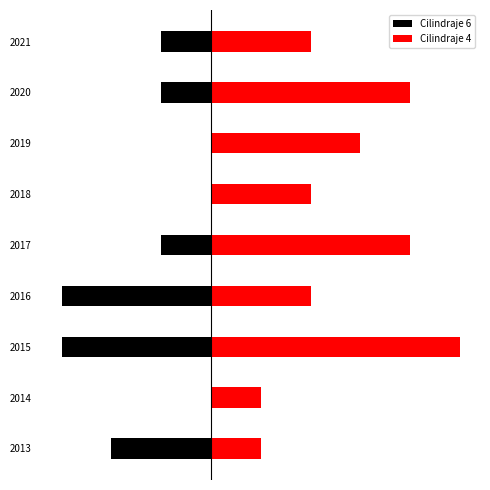

How many data points in Cilindraje 4 are less than 2?

2